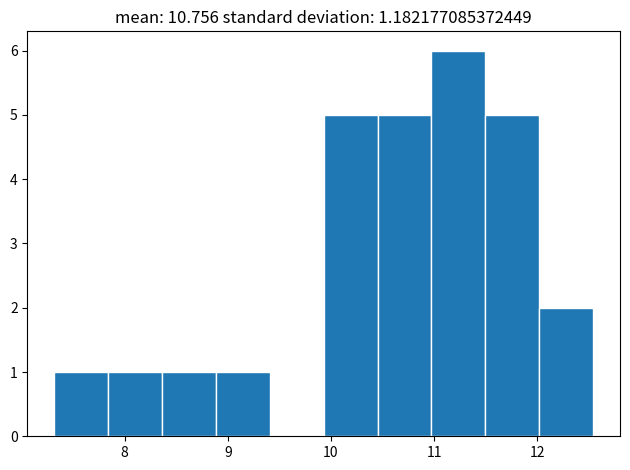

What is the height of the bar covering 7.3 to 7.8 on the x-axis? Neither the bar edges nor the heights are printed on the chart, so give them approximately, as read against the axes.

1